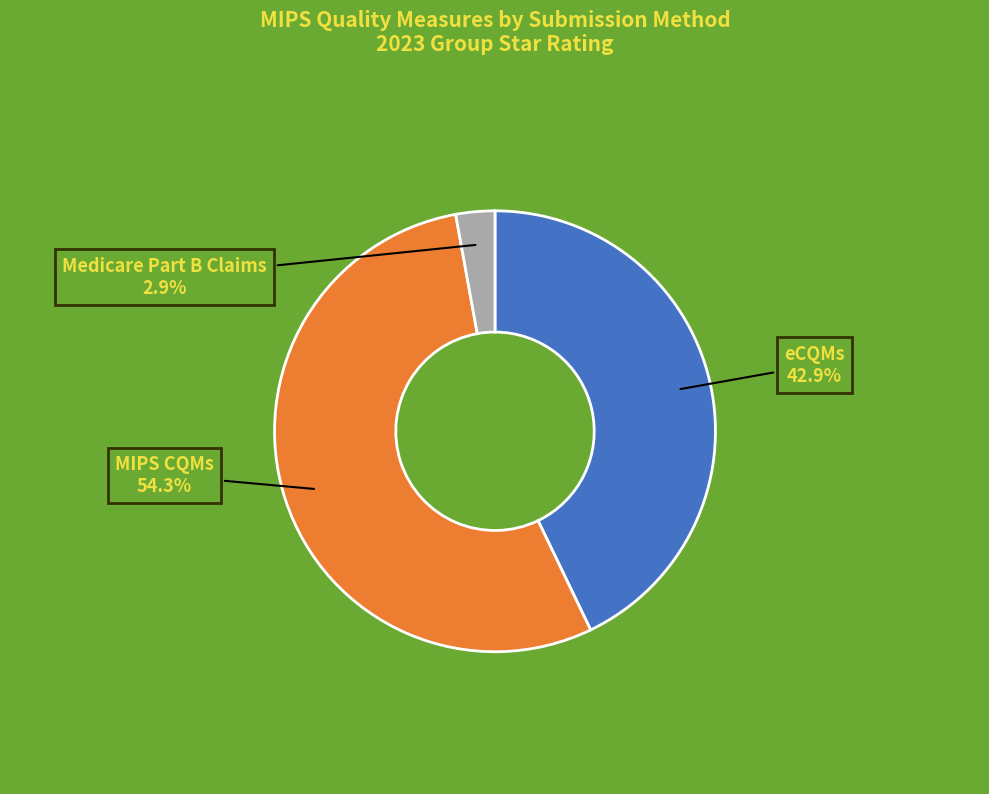

Which slice is the largest?

MIPS CQMs